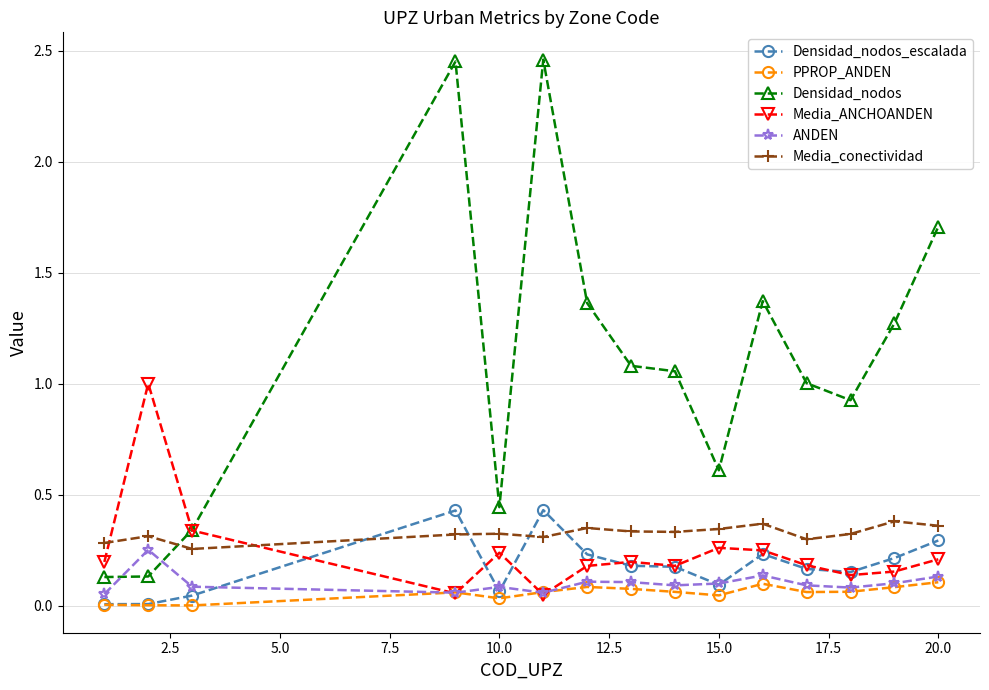

How many series are shown in this chart?

6